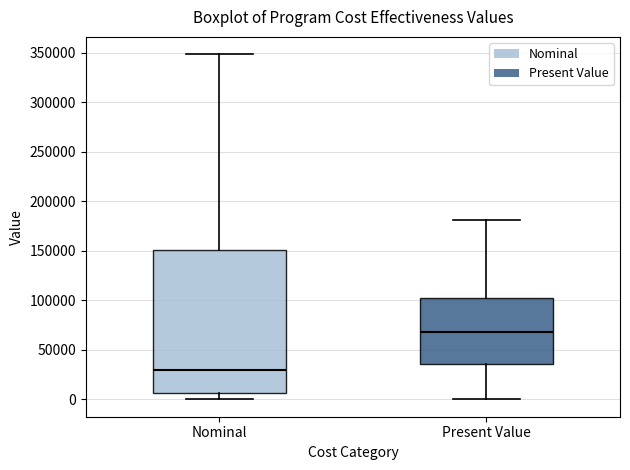

Reading left to right, transcribe this box plot: for each box, give where its median line is, the range the box spans, and where its two whiskers end, as read against the y-axis. The values are not printed on the chart, so give them approximately, as read against the axis.

Nominal: median 30000, box 5000 to 150000, whiskers 0 to 350000
Present Value: median 70000, box 35000 to 105000, whiskers 0 to 180000